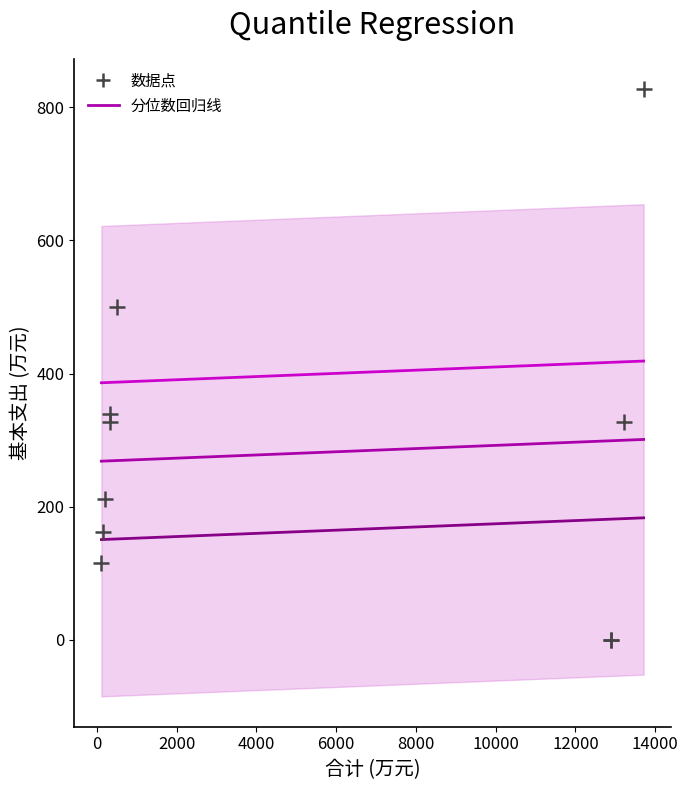

What Y value in the scatter plot is closest to 413?

338.4